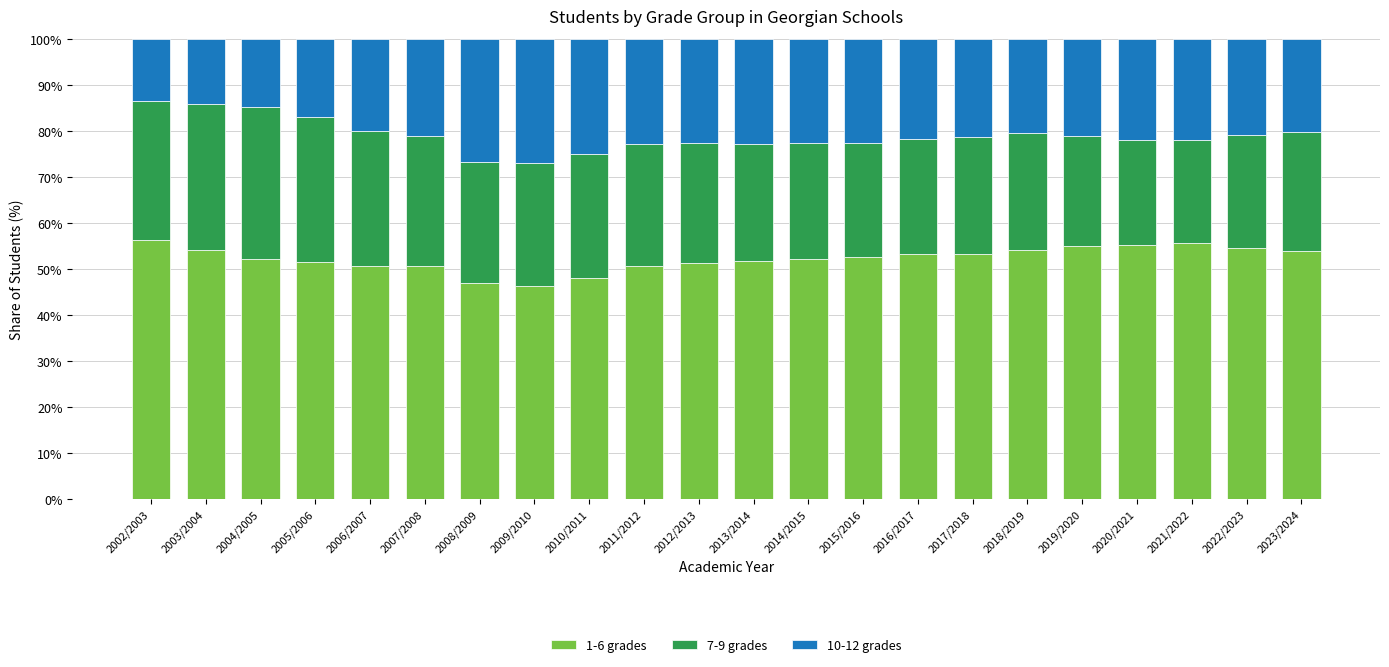

What is the maximum value for 1-6 grades?

56.3